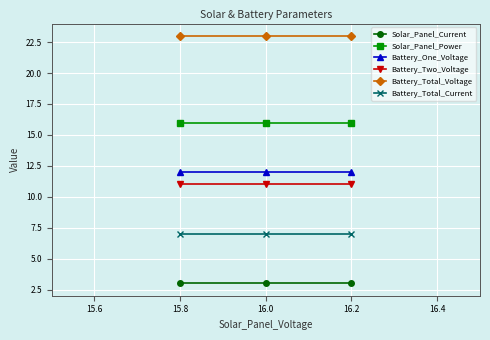

What is the sum of all Battery_Total_Current values?

21